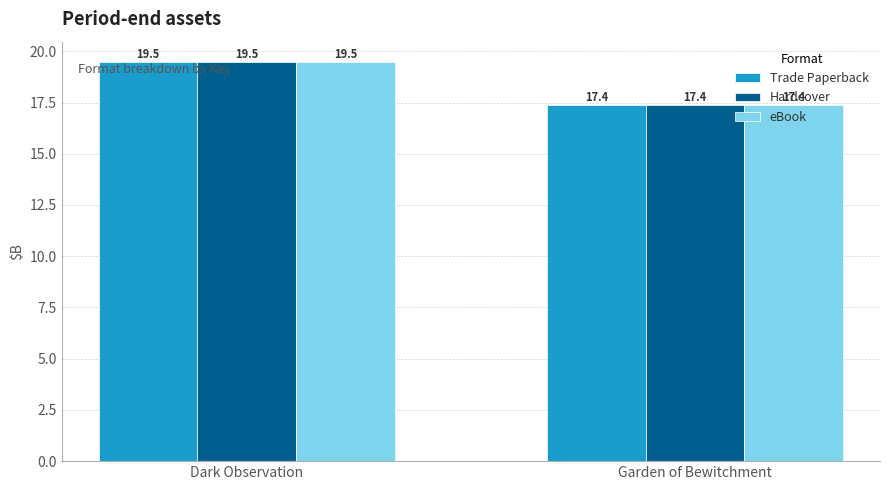

Which category has the highest value in the Trade Paperback series?

Dark Observation